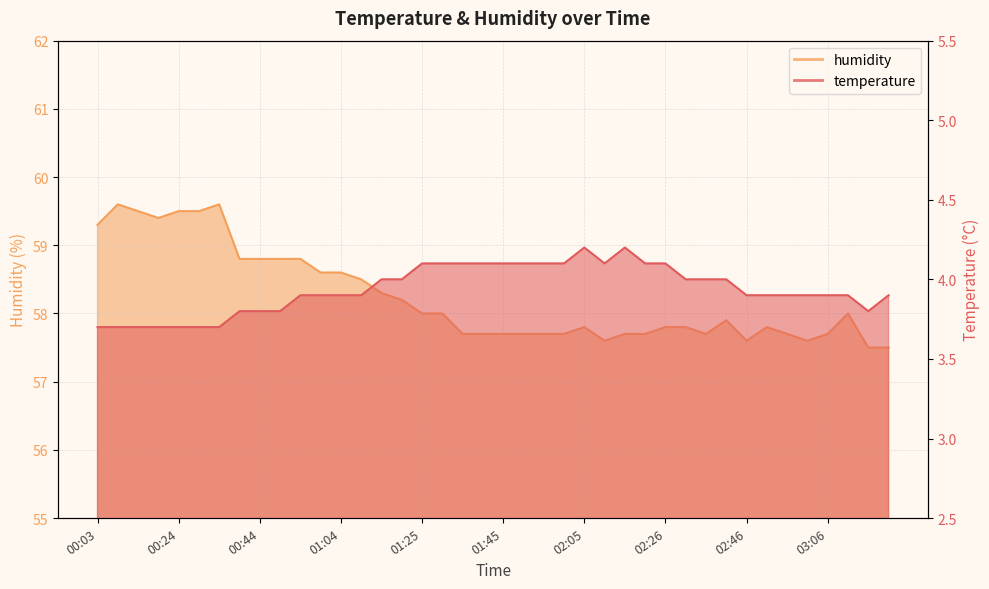

At how many categories does at least one series exceed 23?

40